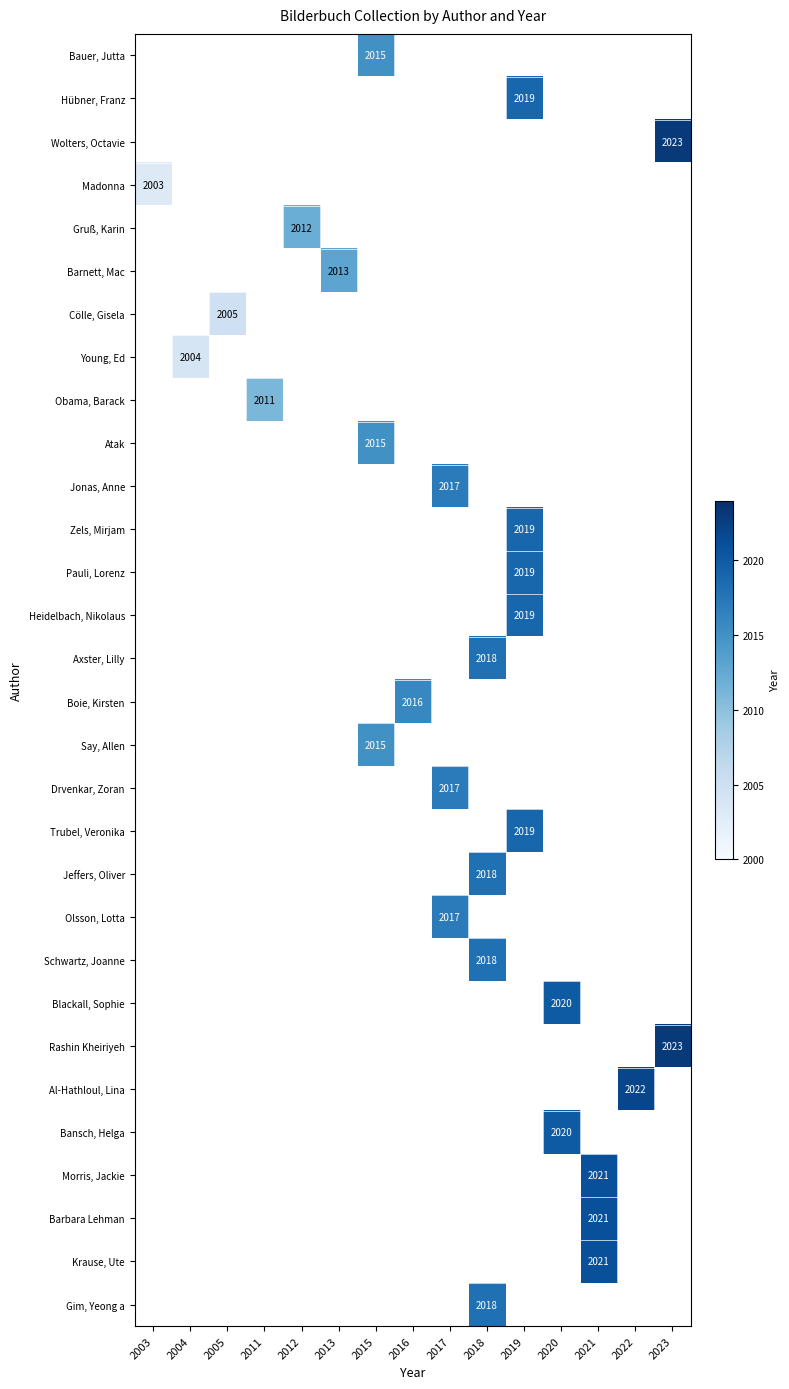

What is the smallest value displayed?

2003.0